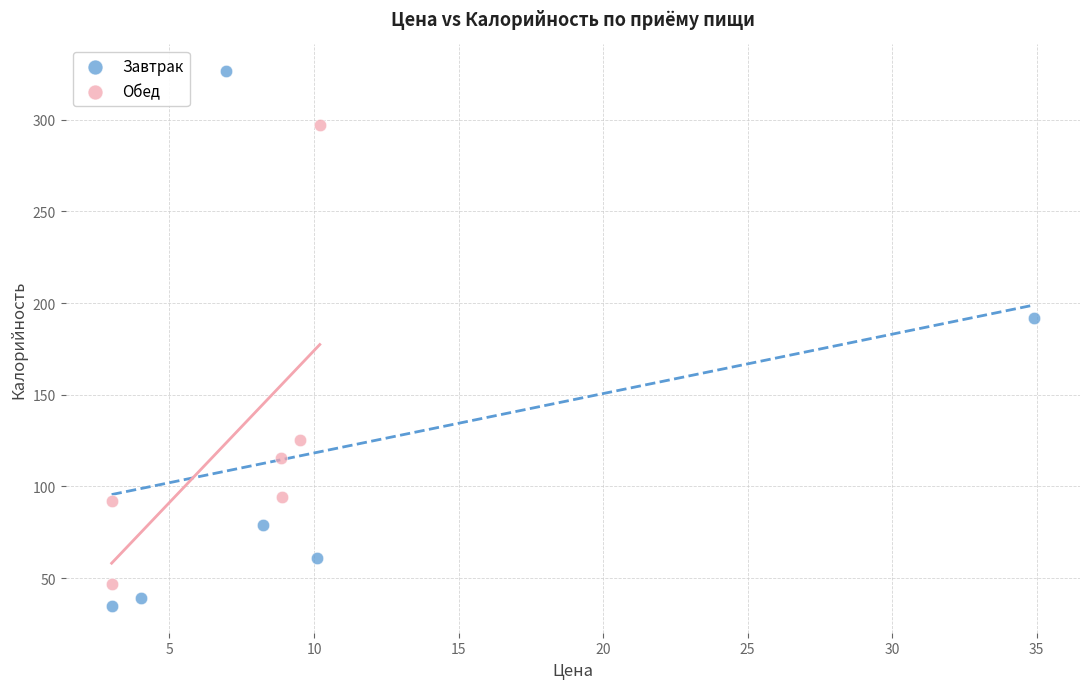

Which series reaches the minimum Y coordinate?

Завтрак